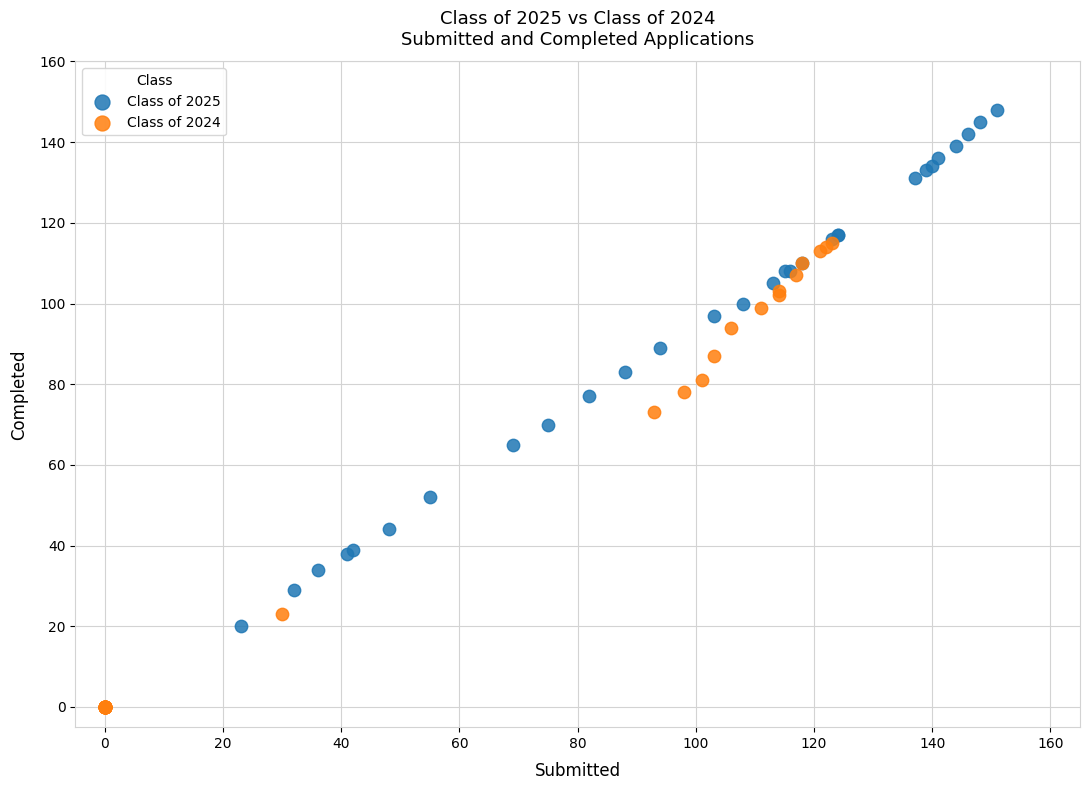

Which series reaches the maximum Y coordinate?

Class of 2025